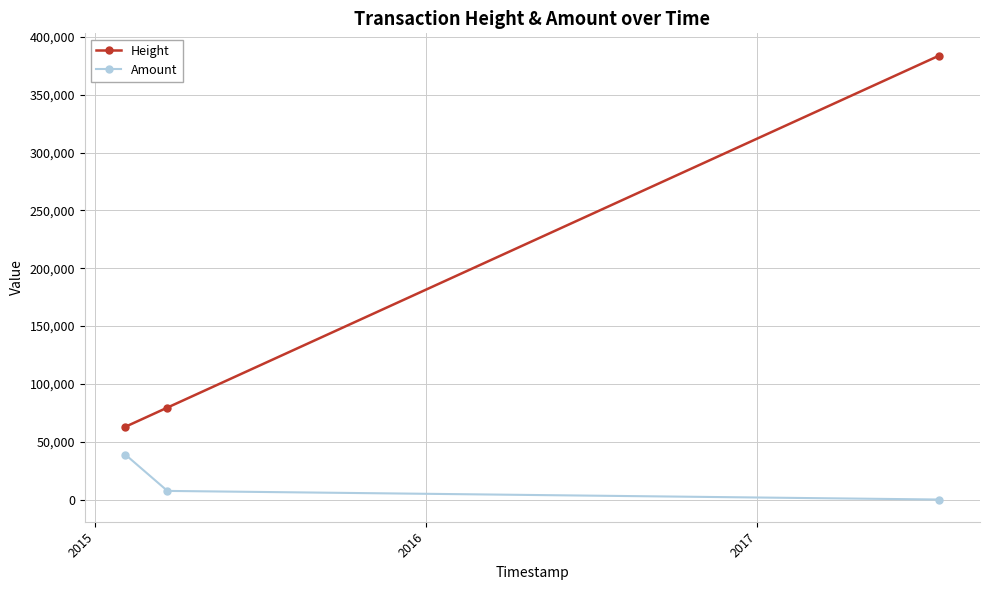

Which series has the widest spread of values?

Height